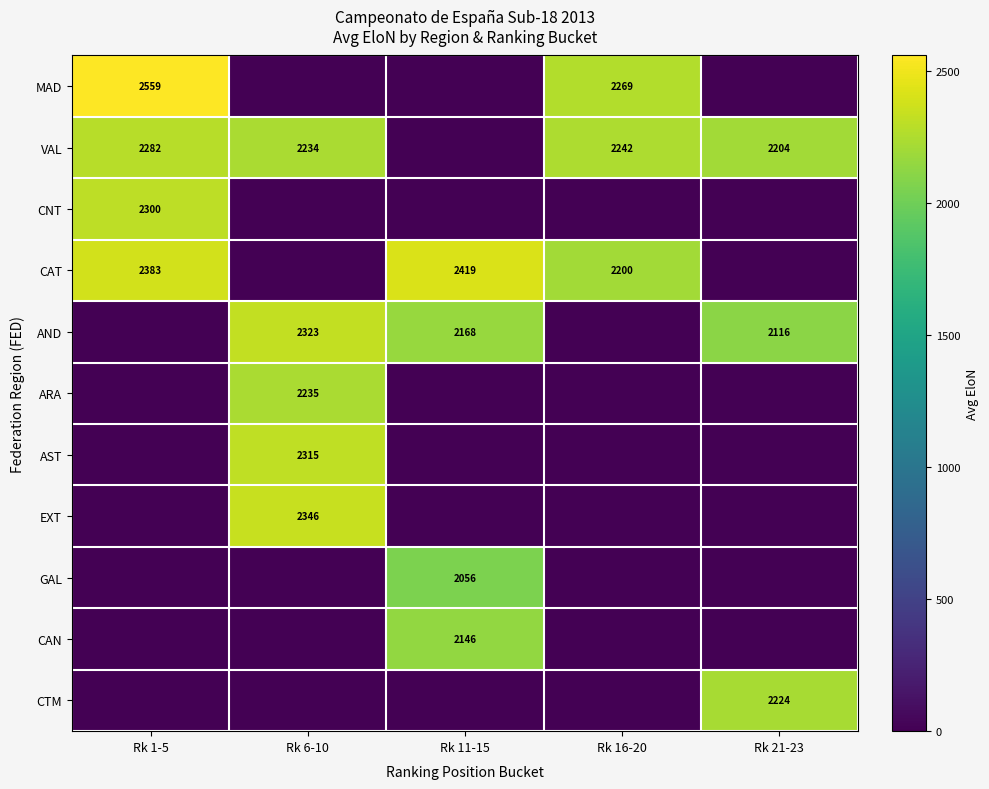

The EXT series shows 2346 at Rk 6-10. True or false?

True